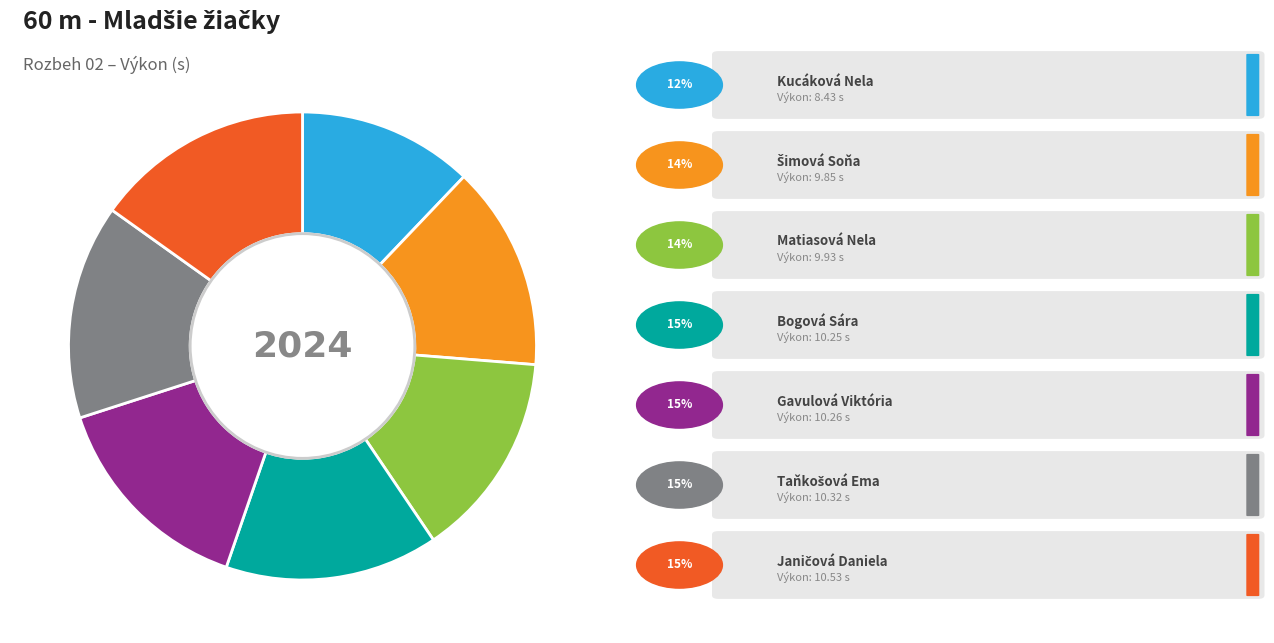

Is there a majority slice in this chart?

No